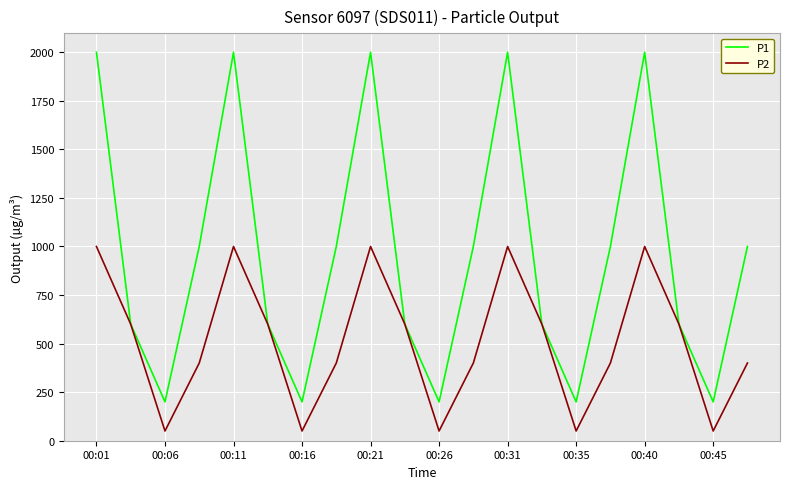

List the series in order of their overall mean, highest first.

P1, P2